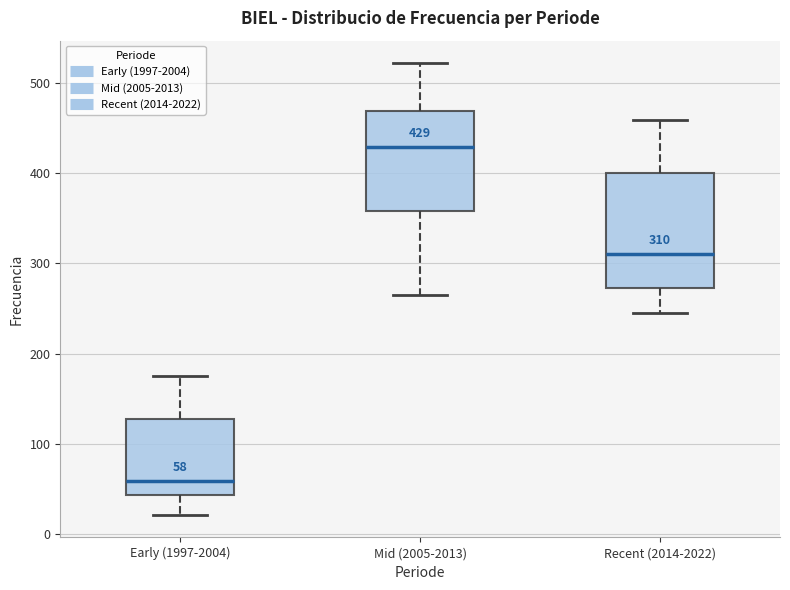

Which box has the lowest median line?

Early (1997-2004)